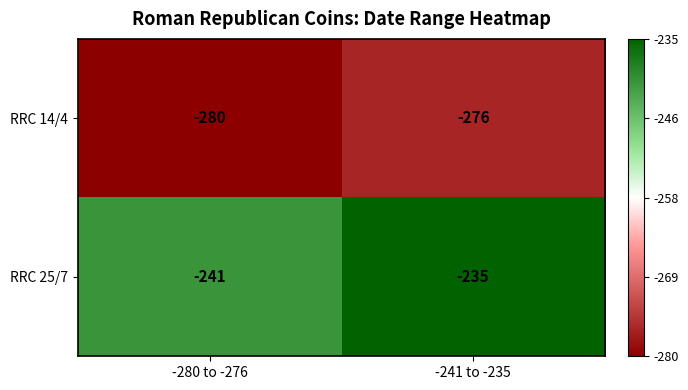

At which category is the sum across all series the highest?

-241 to -235